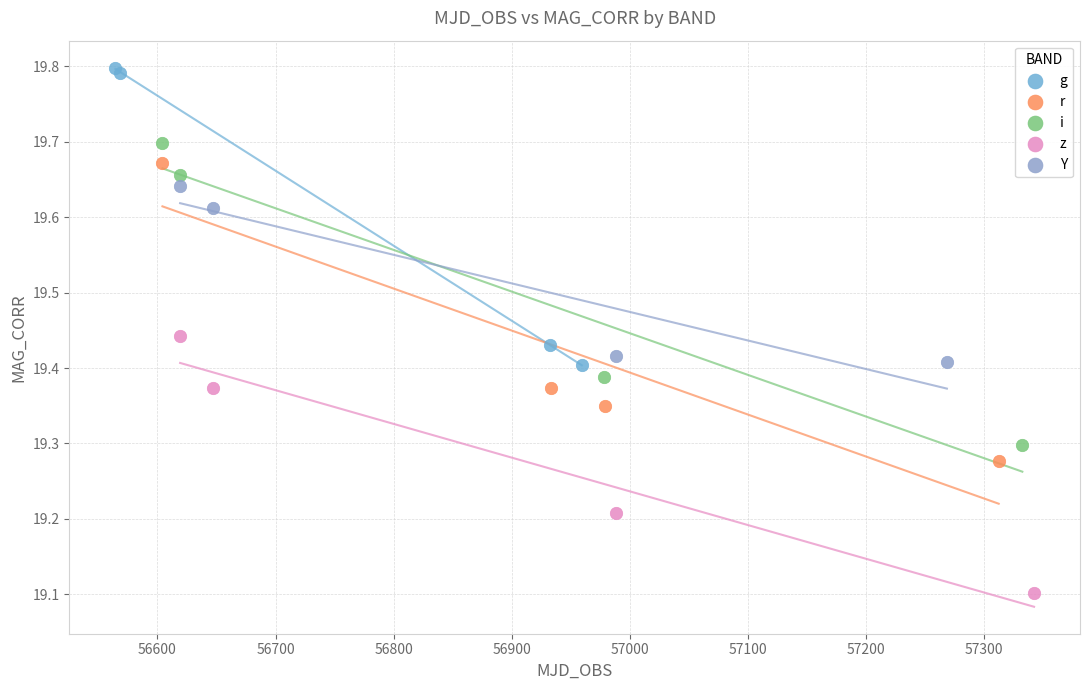

Which series reaches the maximum Y coordinate?

g